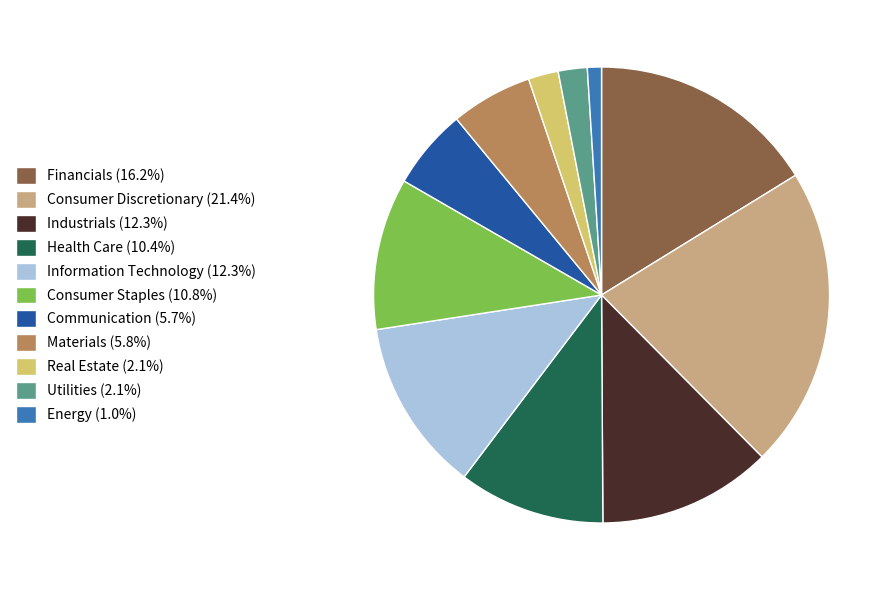

Which category has the biggest portion of the pie?

Consumer Discretionary